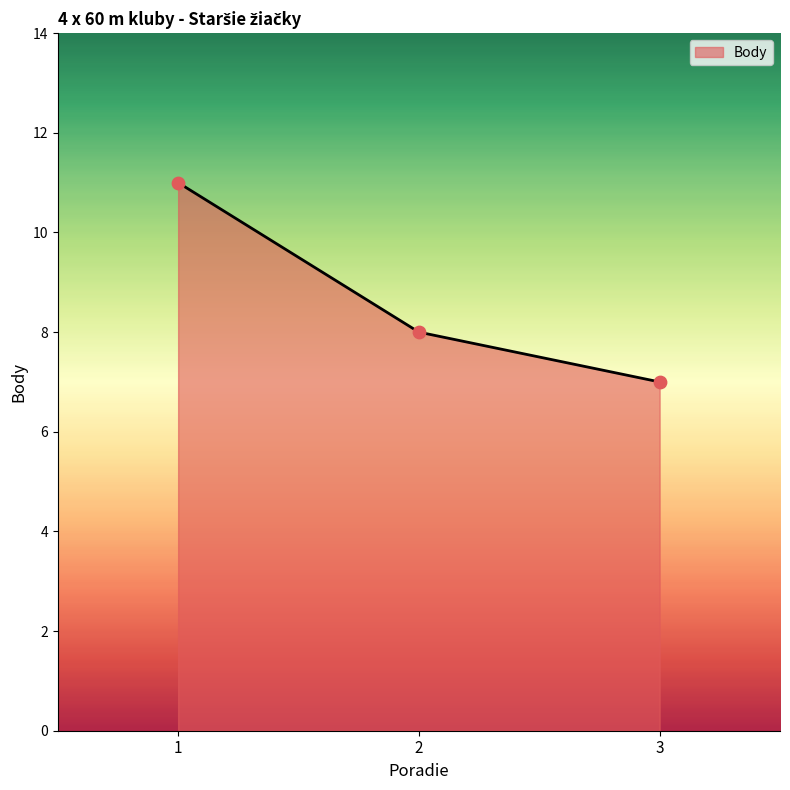

Between 2 and 1, which is larger?

1